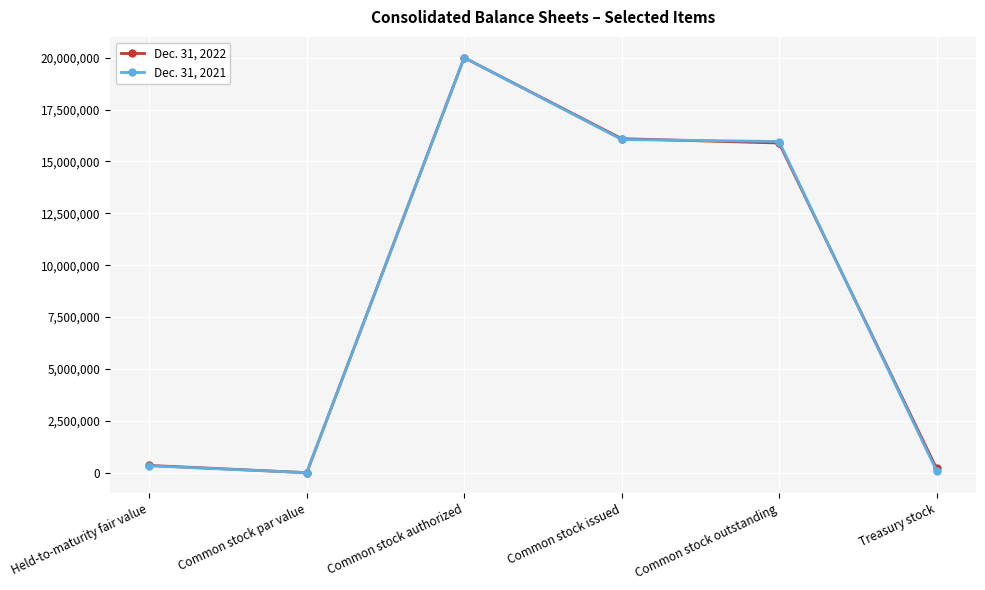

True or false: Dec. 31, 2021 has more than 2 interior local peaks.

False